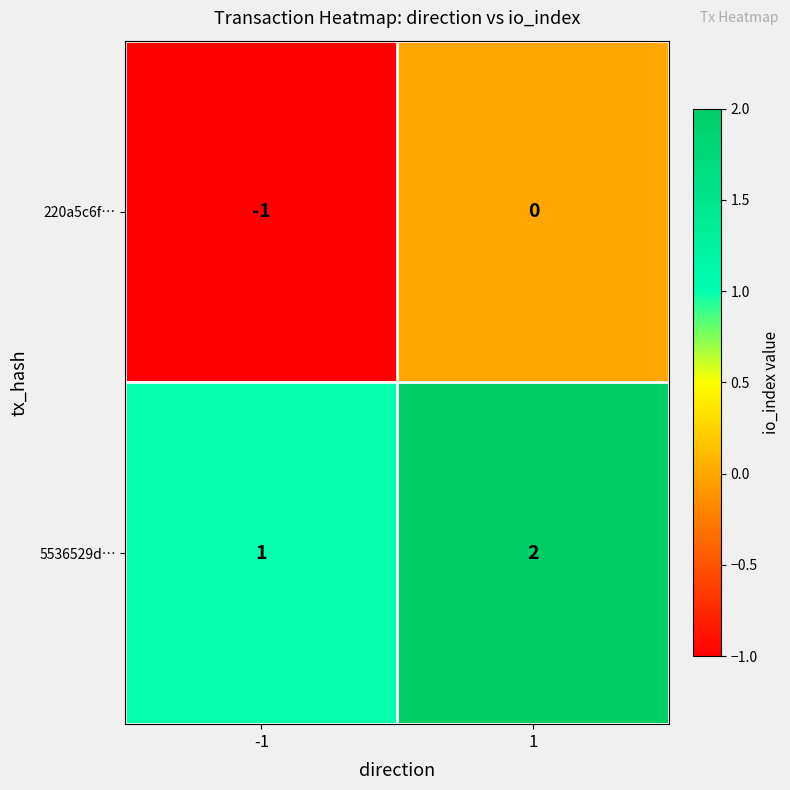

Reading left to right, extract all data points from this chart.

220a5c6f…: -1	0
5536529d…: 1	2